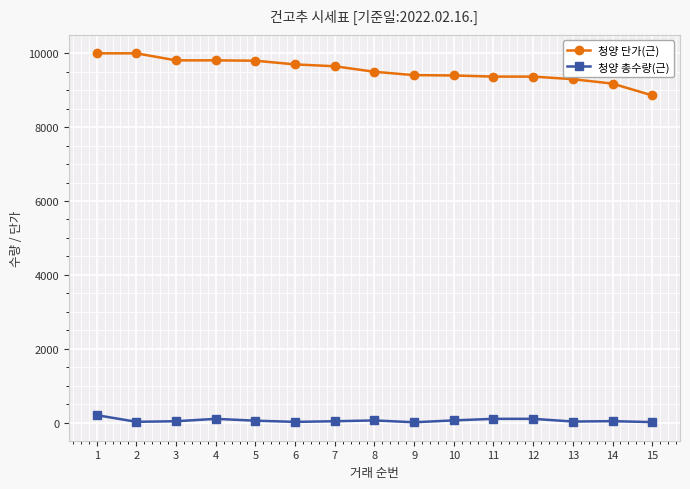

List the series in order of their overall mean, lowest first.

청양 총수량(근), 청양 단가(근)